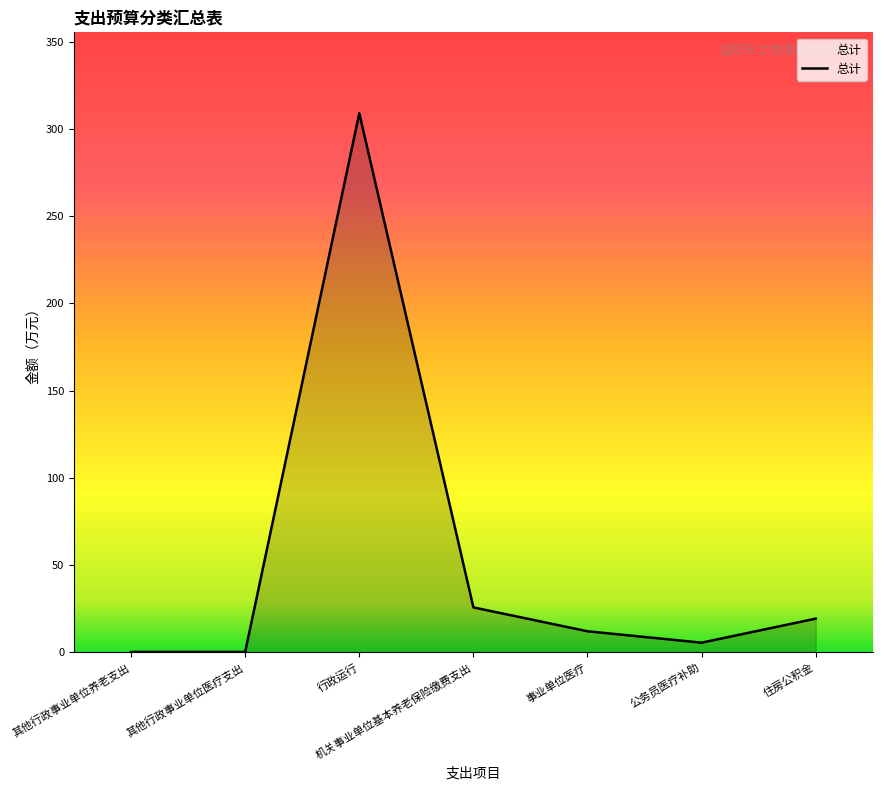

What is the difference between the maximum and minimum values?

308.7